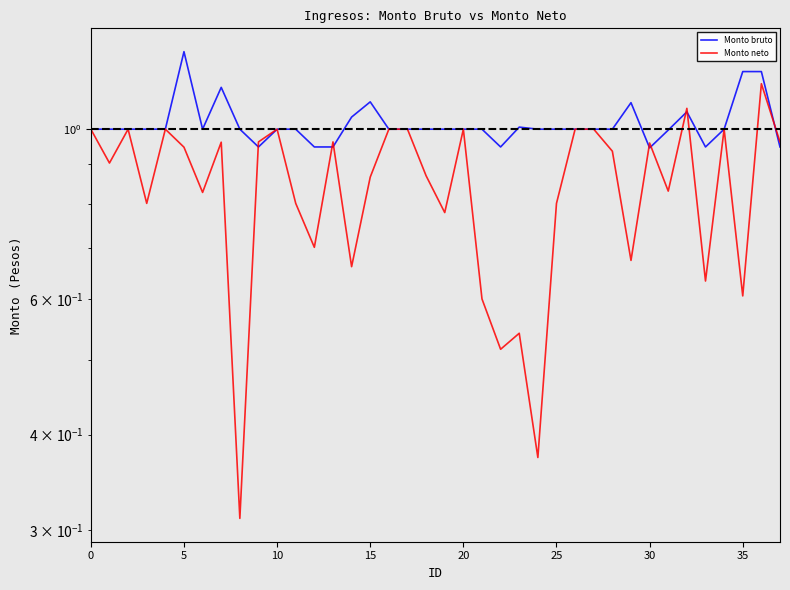

The value of Monto neto at 14 is 0.7. True or false?

True